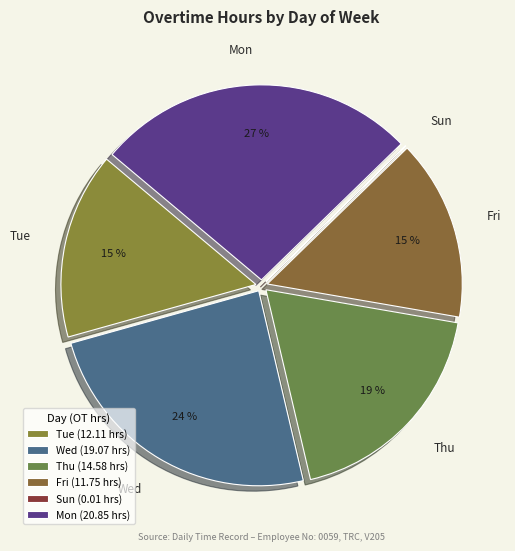

Is there any slice that represents more than half of the pie?

No